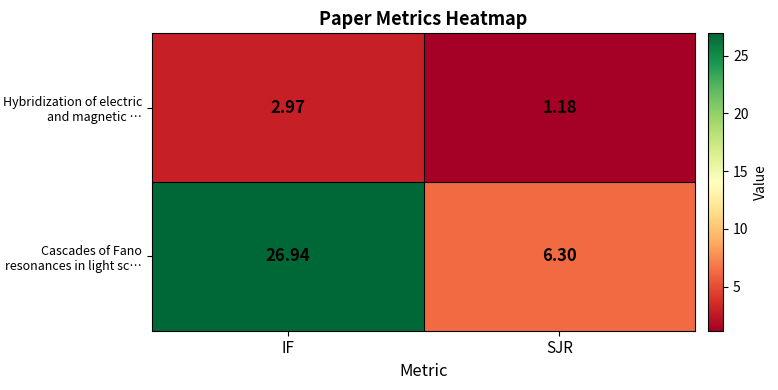

Which category has the highest value in the Hybridization of electric and magnetic … series?

IF